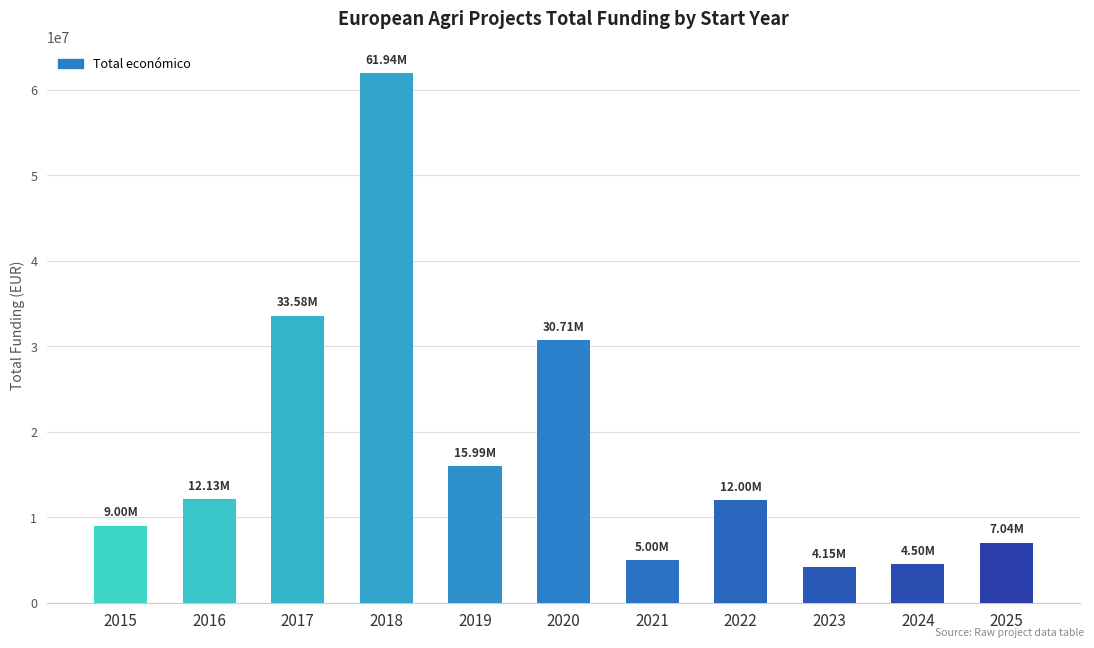

What is the value of the 8th bar from the left?

11999659